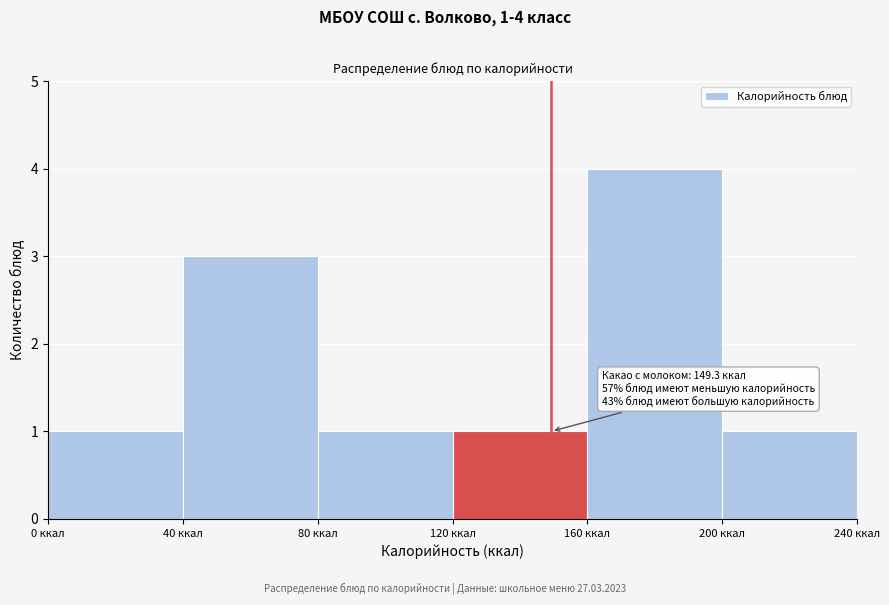

Which range on the x-axis has the tallest bar?

160 to 200